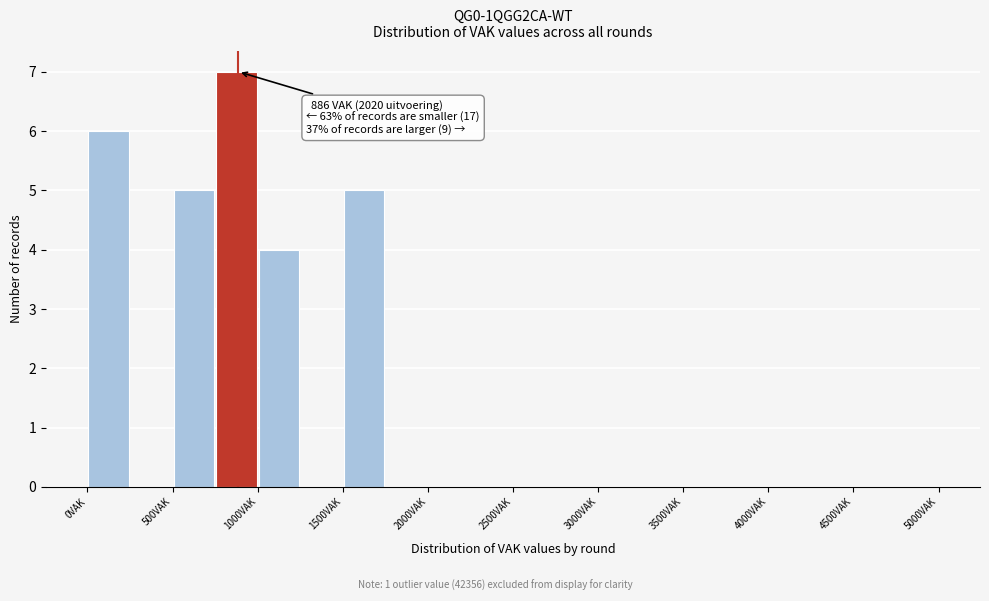

Which range on the x-axis has the tallest bar?

750 to 1000